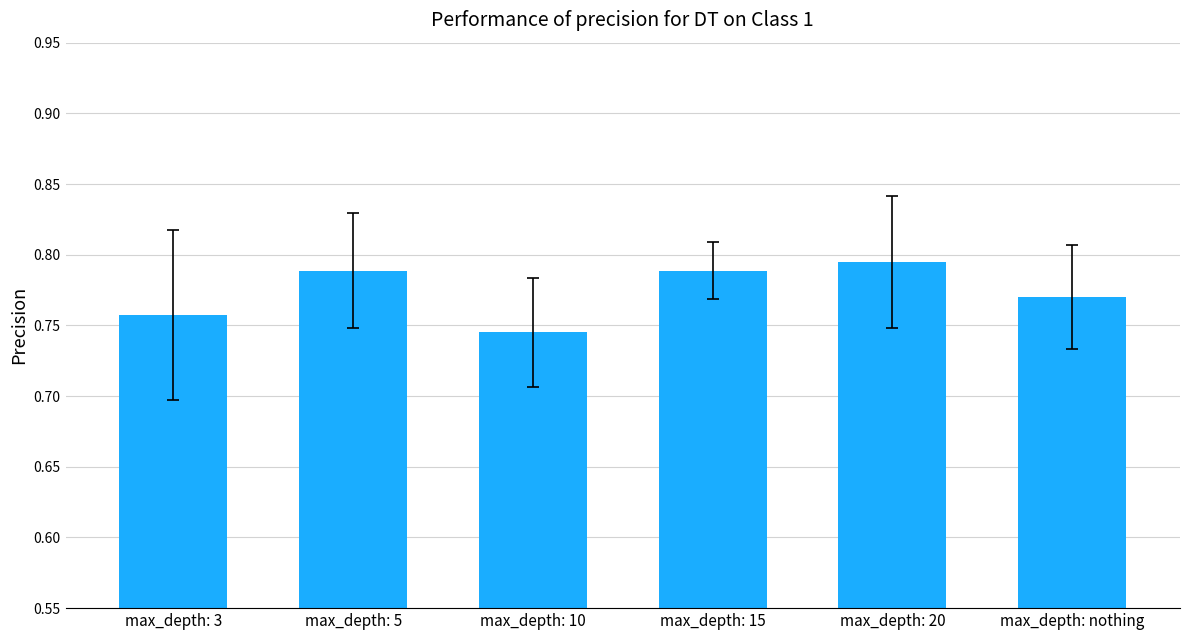

What is the label of the 4th bar from the right?

max_depth: 10